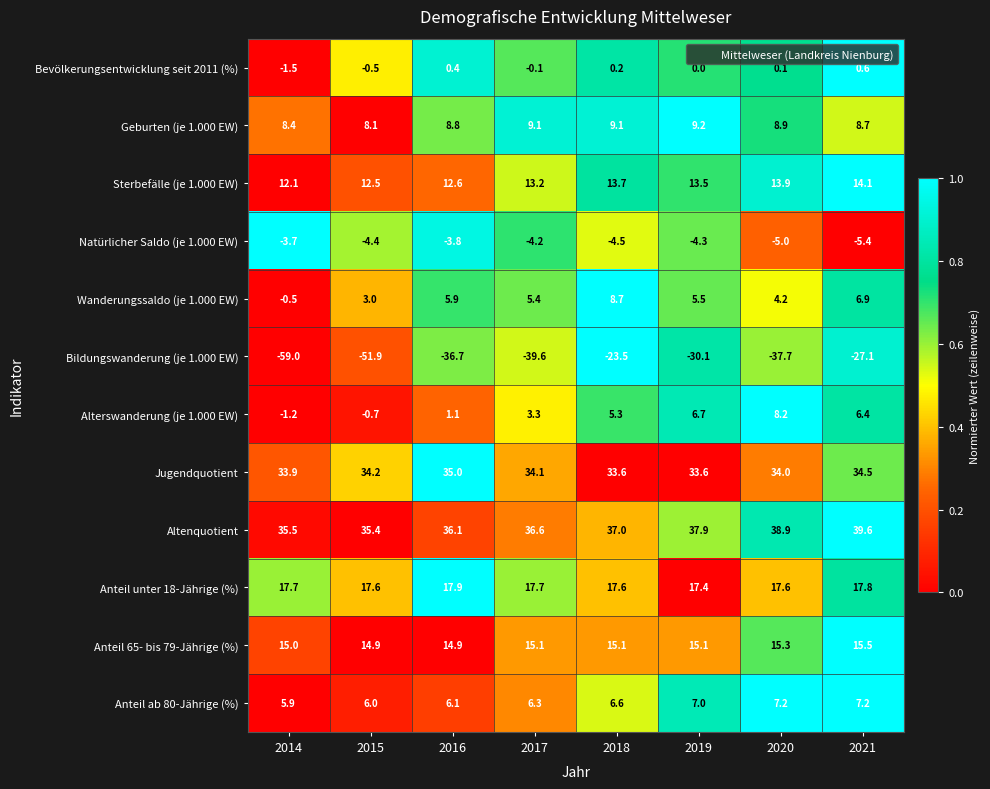

Which series has the largest total across all categories?

Altenquotient